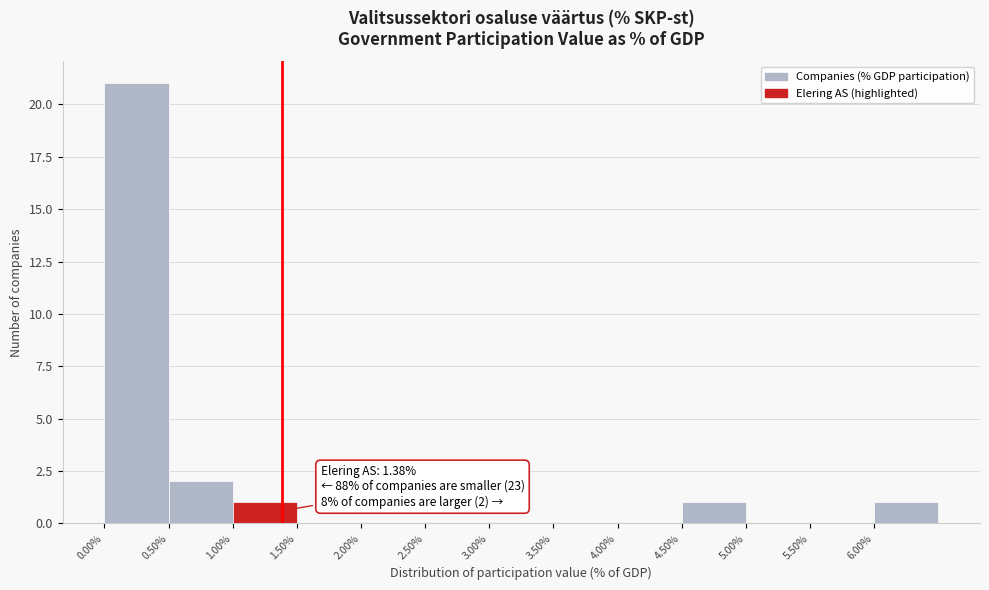

Over which range of the x-axis is the bar tallest?

0.0 to 0.5